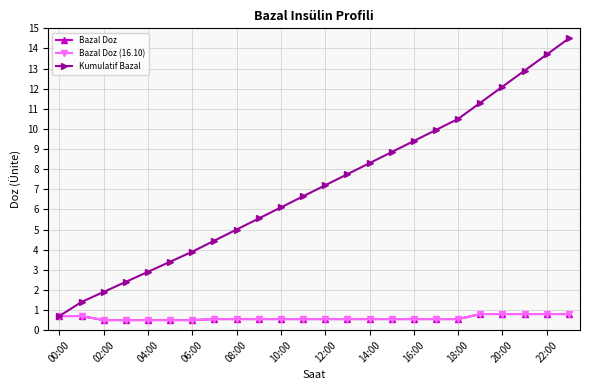

At which category is the sum across all series the highest?

23